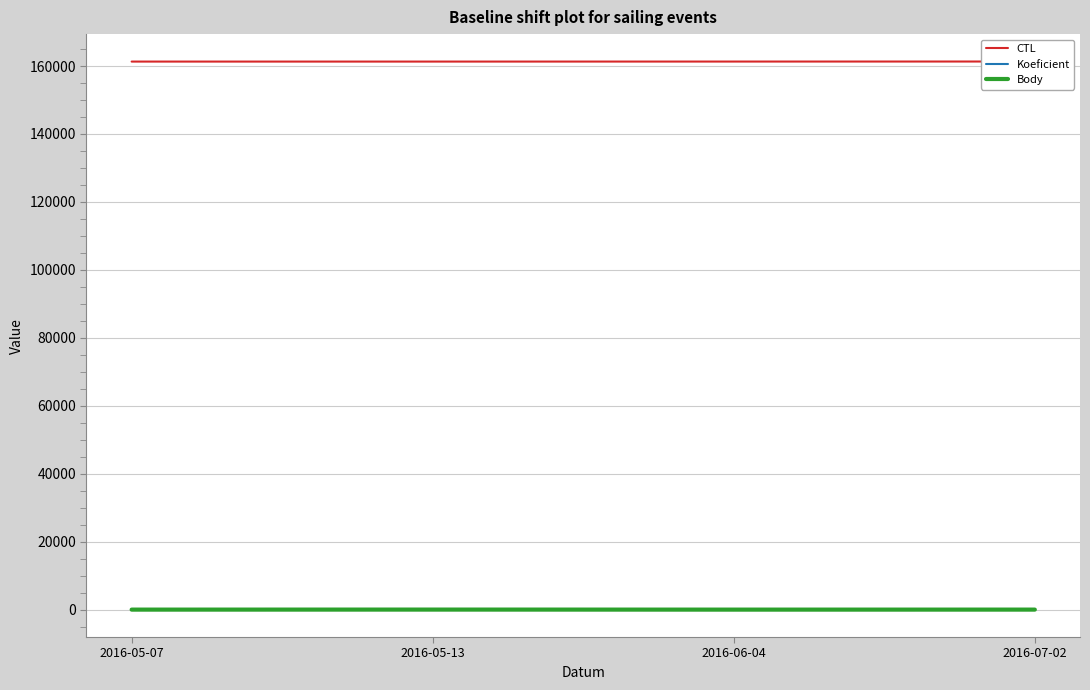

What is the difference between the maximum and minimum values in the Koeficient series?

11